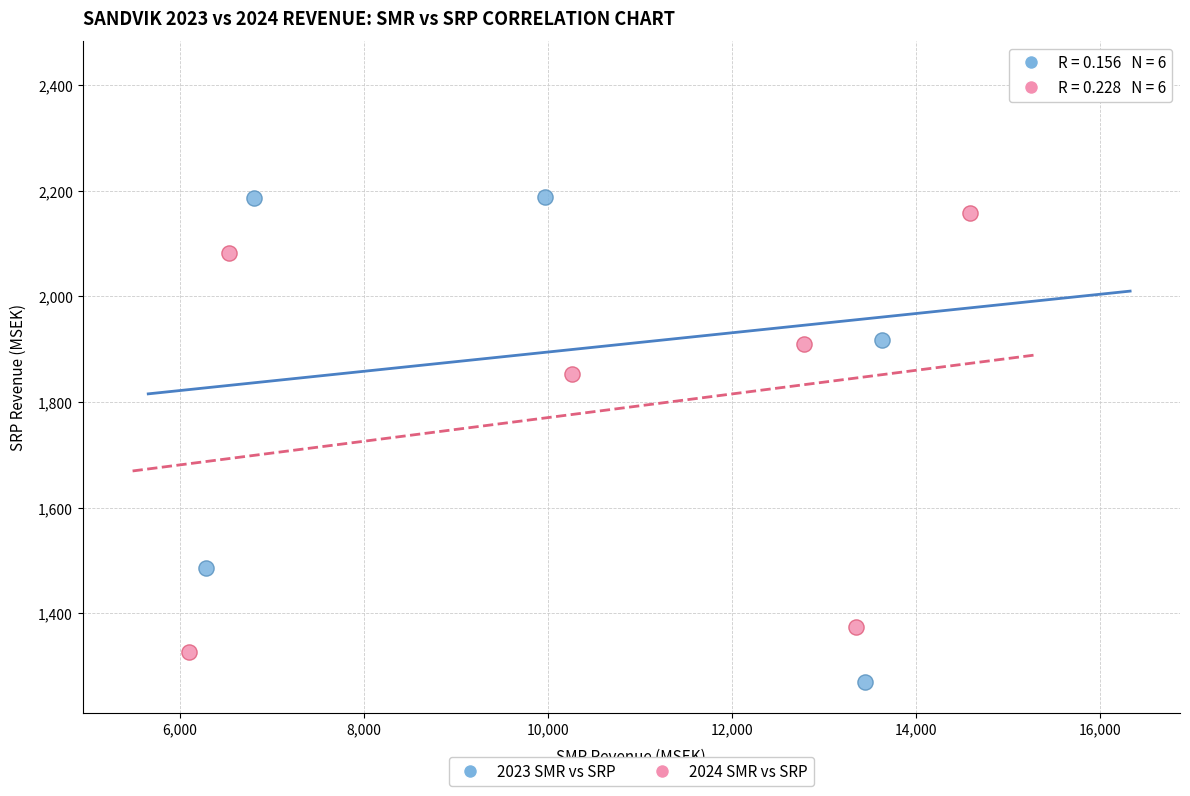

Which series has the widest spread of Y values?

2023 SMR vs SRP